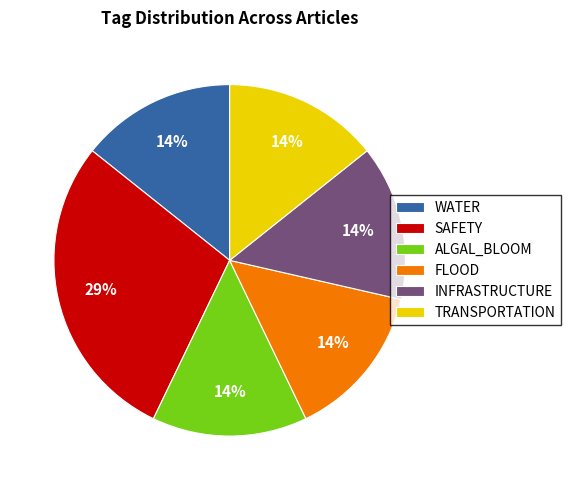

Between SAFETY and TRANSPORTATION, which is larger?

SAFETY